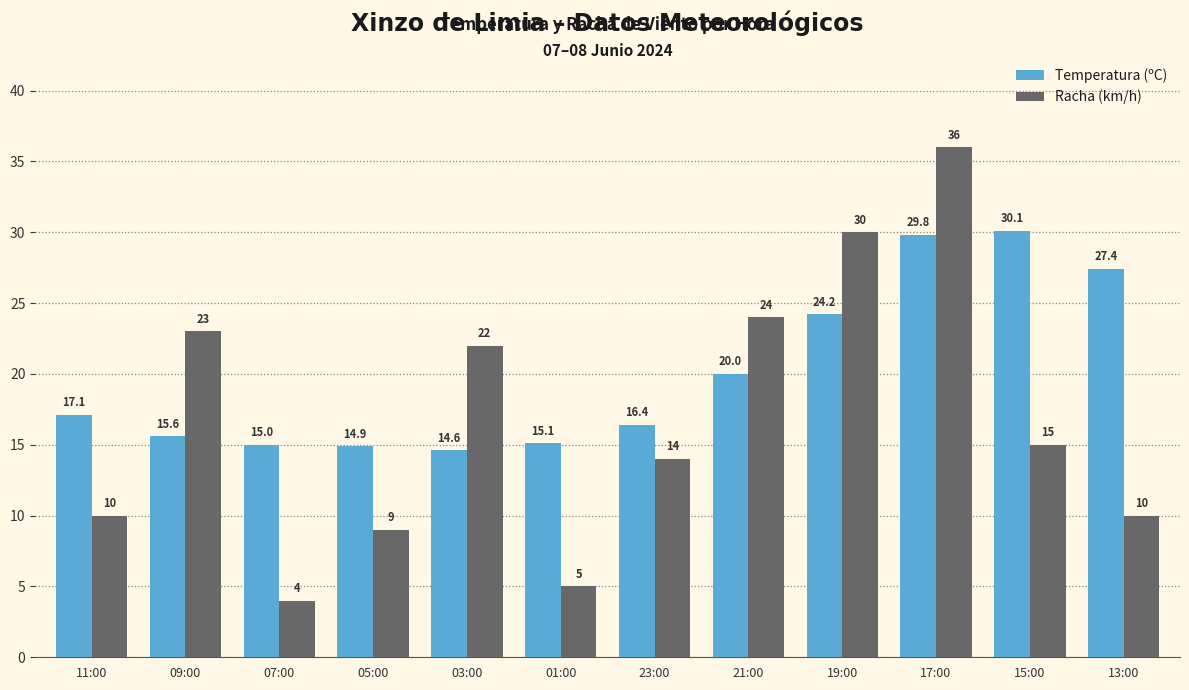

What is the maximum value for Temperatura (ºC)?

30.1